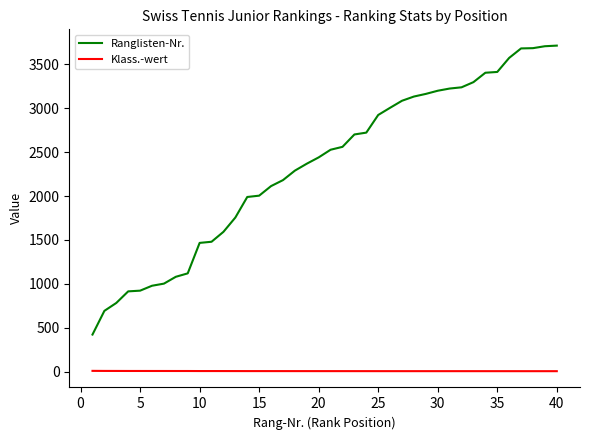

List the series in order of their overall mean, highest first.

Ranglisten-Nr., Klass.-wert